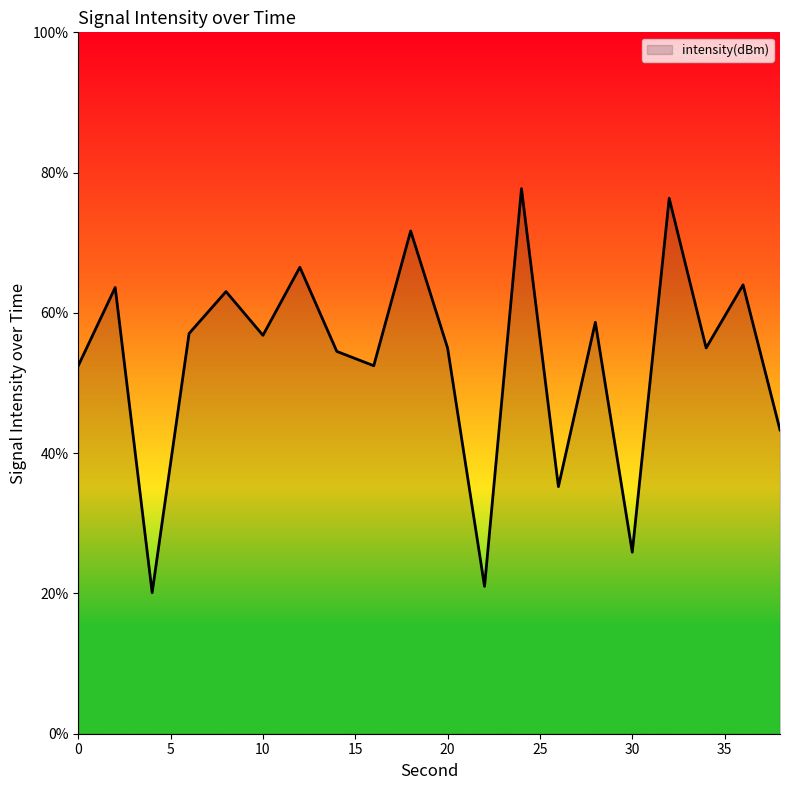

What is the difference between the maximum and minimum values?

57.6